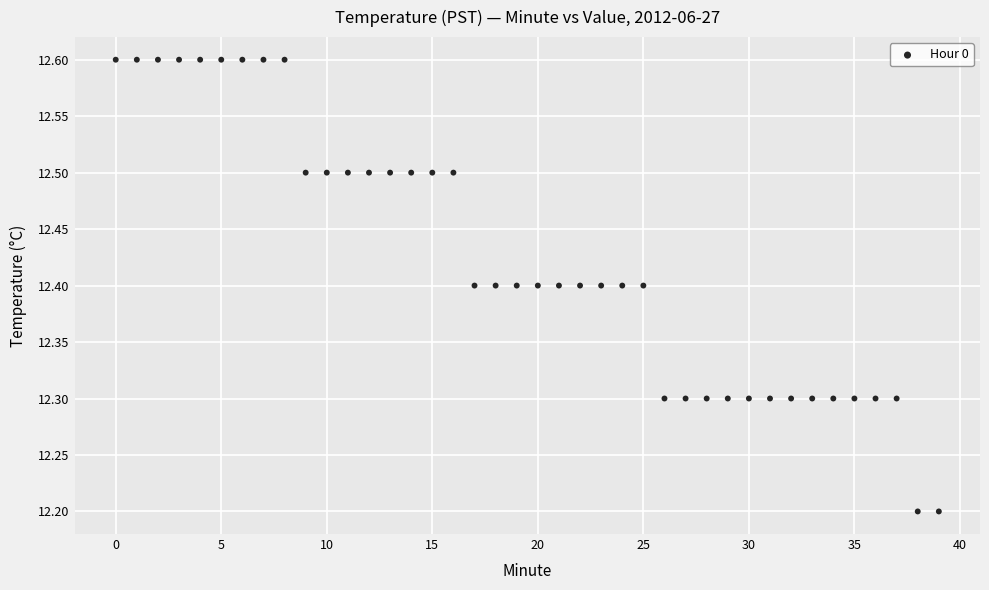

What is the range of Y values (max minus min)?

0.4